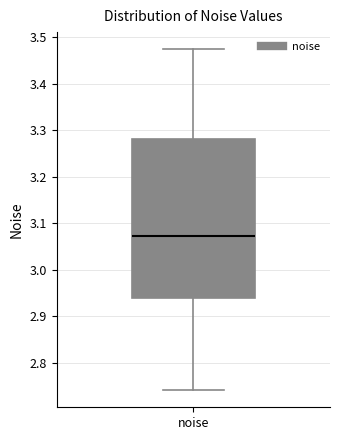

Read this box plot against the y-axis: the position of the median line, the range covered by the box, and the ends of both whiskers. The values are not printed on the chart, so give them approximately, as read against the axis.

median 3.07, box 2.94 to 3.28, whiskers 2.74 to 3.47